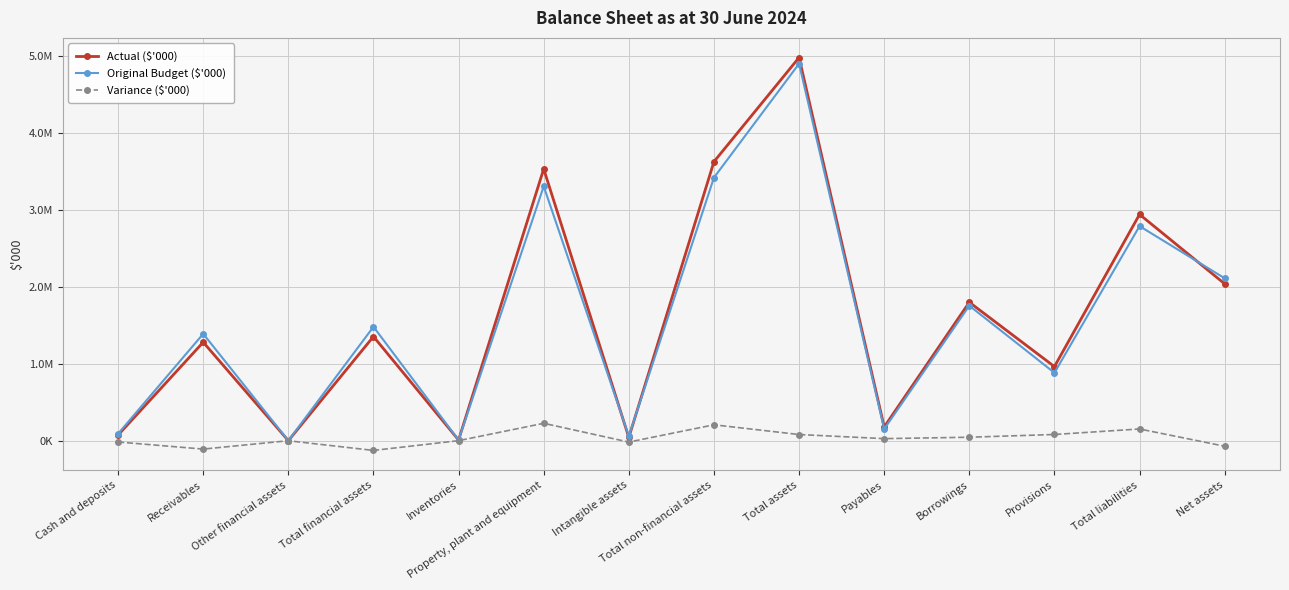

True or false: Variance ($'000) and Original Budget ($'000) intersect in this chart.

False